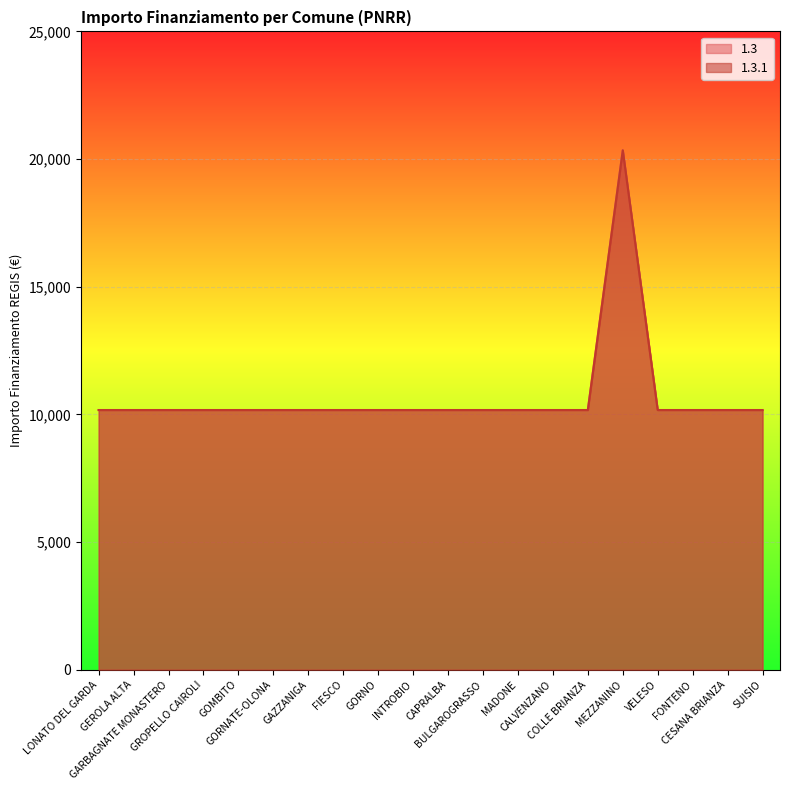

What position from the left is CESANA BRIANZA?

19